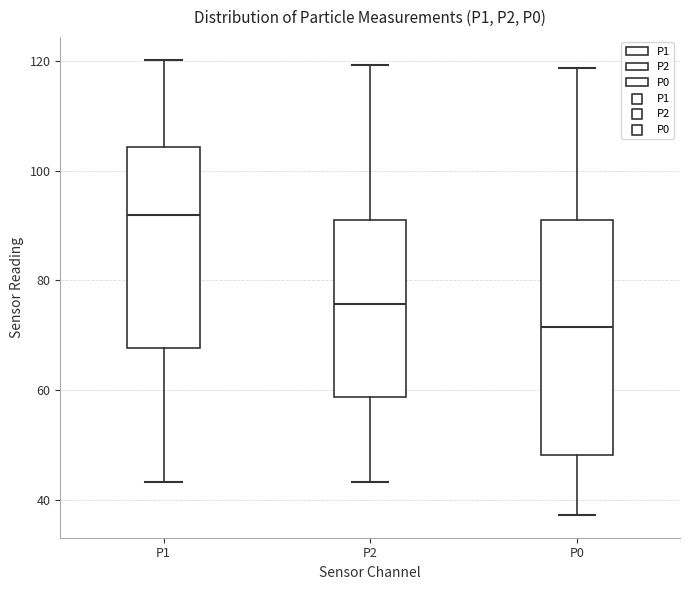

Reading left to right, transcribe this box plot: for each box, give where its median line is, the range the box spans, and where its two whiskers end, as read against the y-axis. The values are not printed on the chart, so give them approximately, as read against the axis.

P1: median 92, box 68 to 104, whiskers 44 to 120
P2: median 76, box 58 to 90, whiskers 44 to 120
P0: median 72, box 48 to 90, whiskers 38 to 118